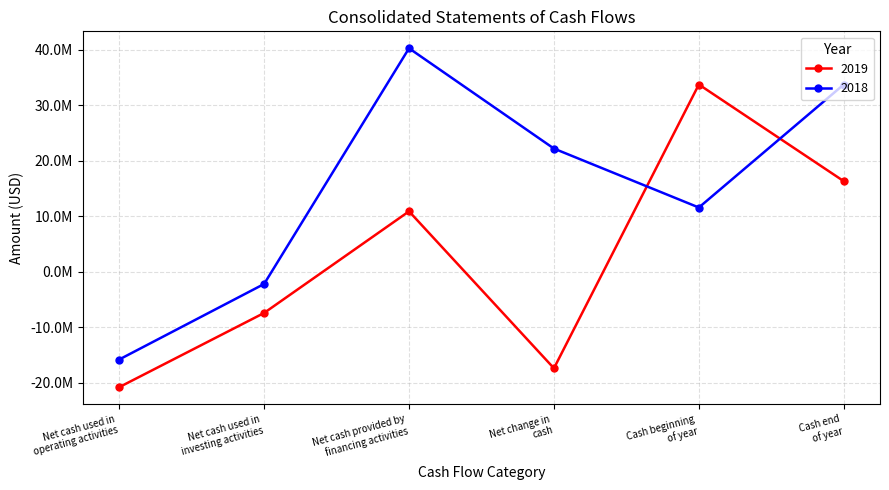

Does the chart have visible grid lines?

Yes